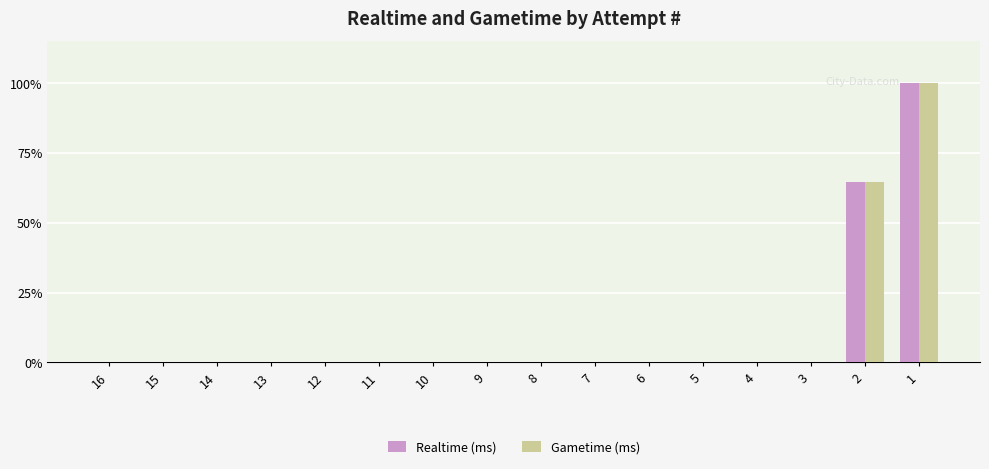

Which category has the lowest value across all series?

16